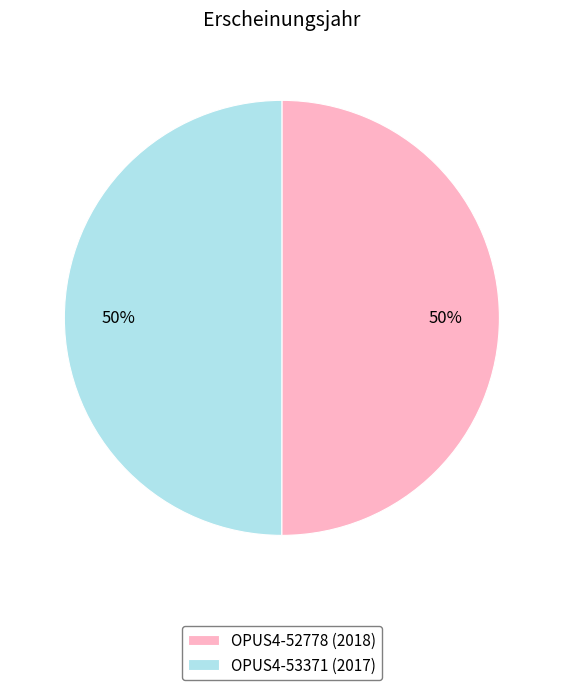

What is the ratio of the value at OPUS4-52778 (2018) to the value at OPUS4-53371 (2017)?

1.0